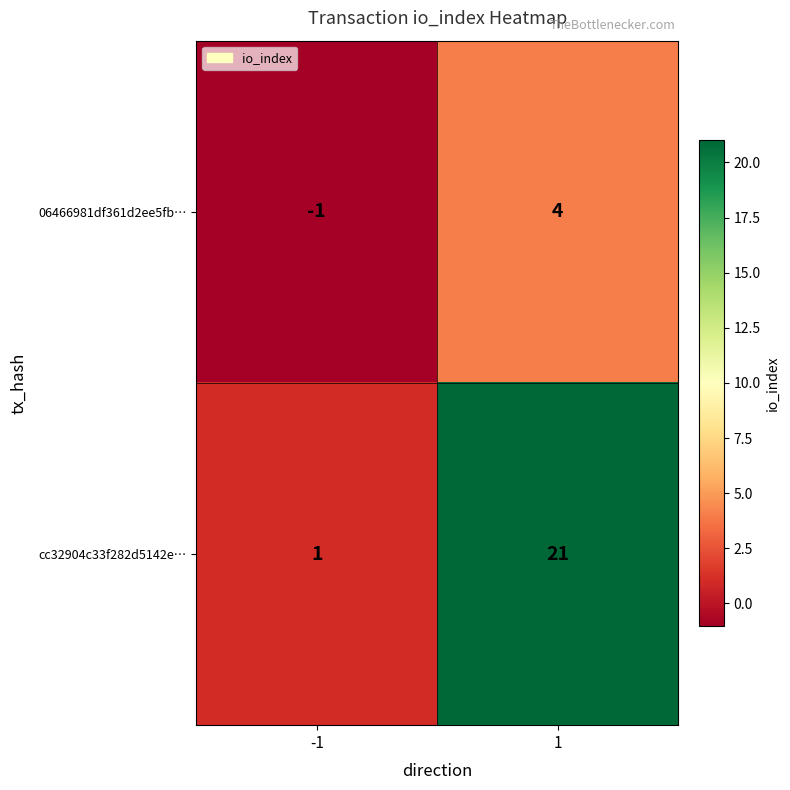

What is the sum of all cc32904c33f282d5142e… values?

22